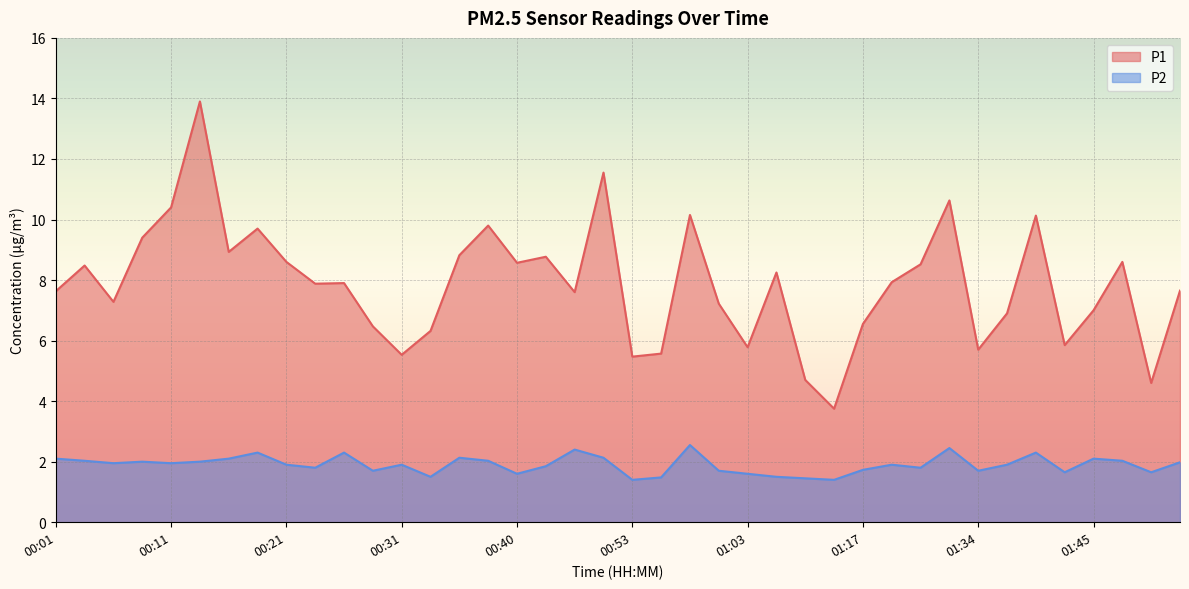

How many interior local peaks does the P1 series have?

12